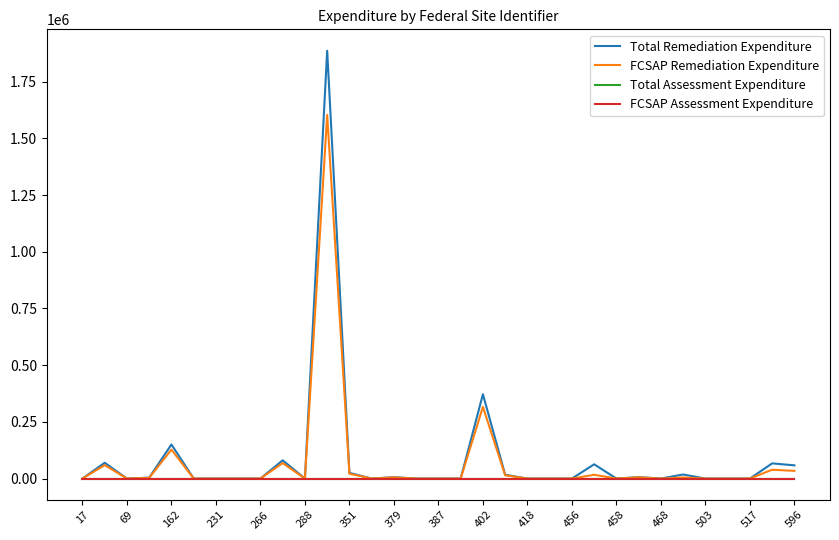

Does the chart have visible grid lines?

No